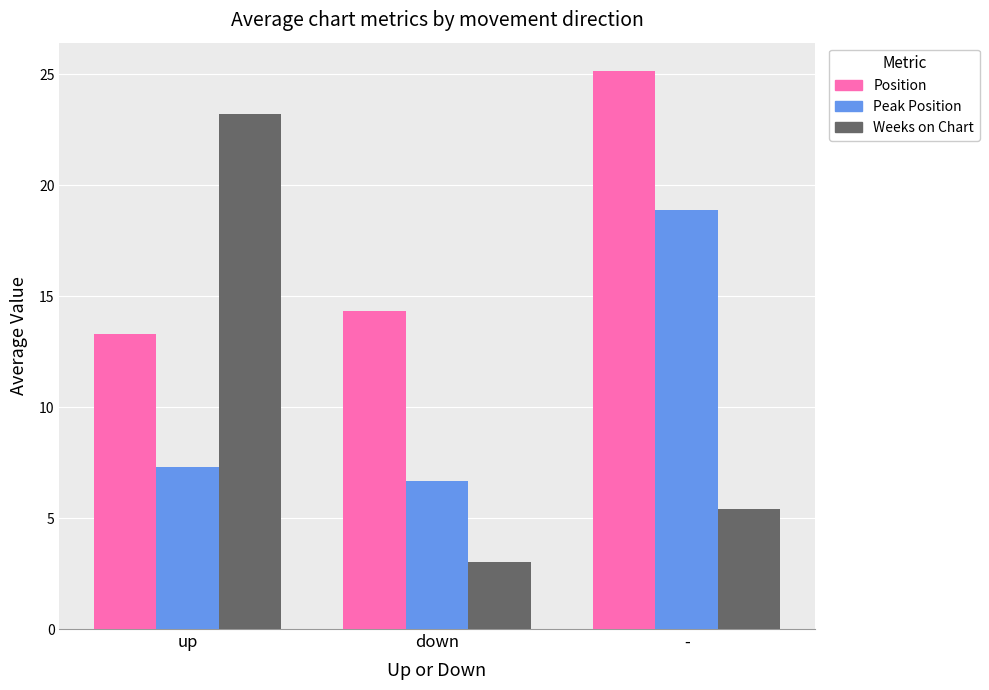

At which category is the sum across all series the highest?

-